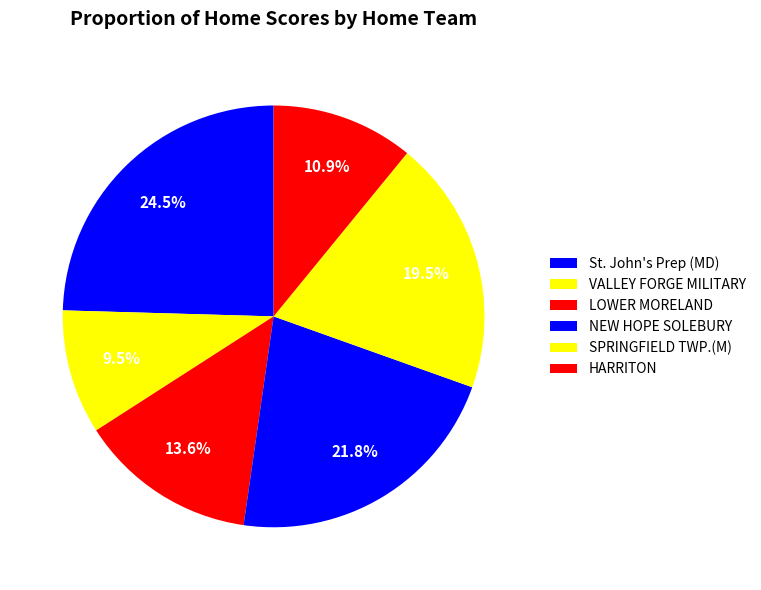

How many slices are in this pie chart?

6